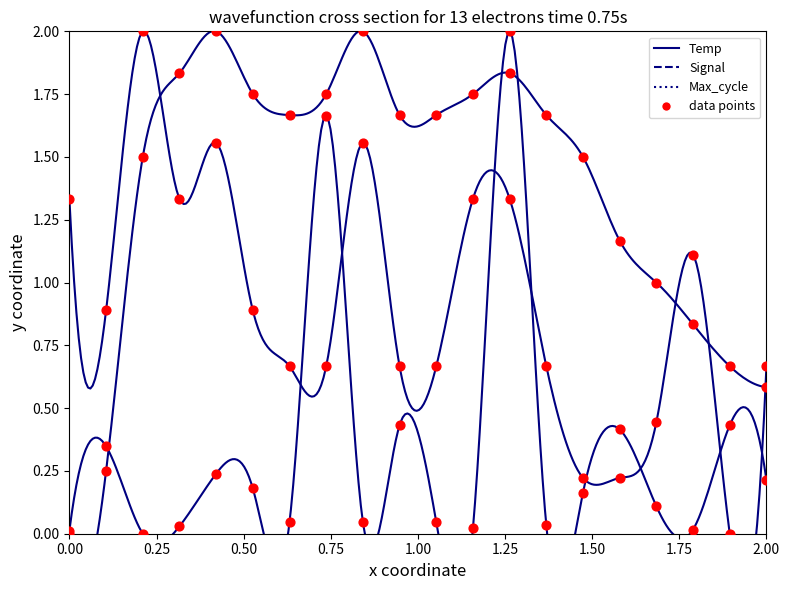

Which series has the widest spread of Y values?

Temp